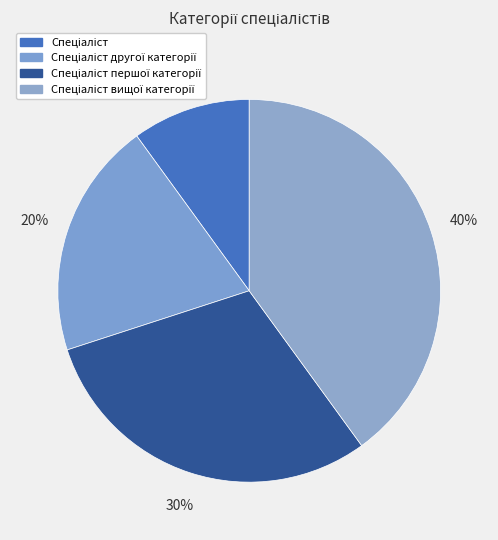

To the nearest percent, what is the combined percentage of Спеціаліст вищої категорії and Спеціаліст?

50%